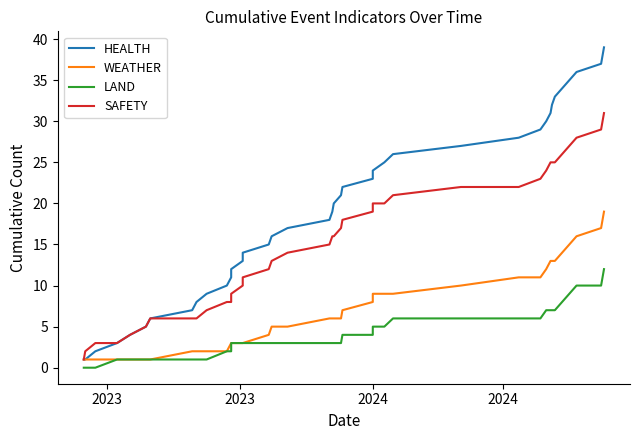

Does the chart have visible grid lines?

No